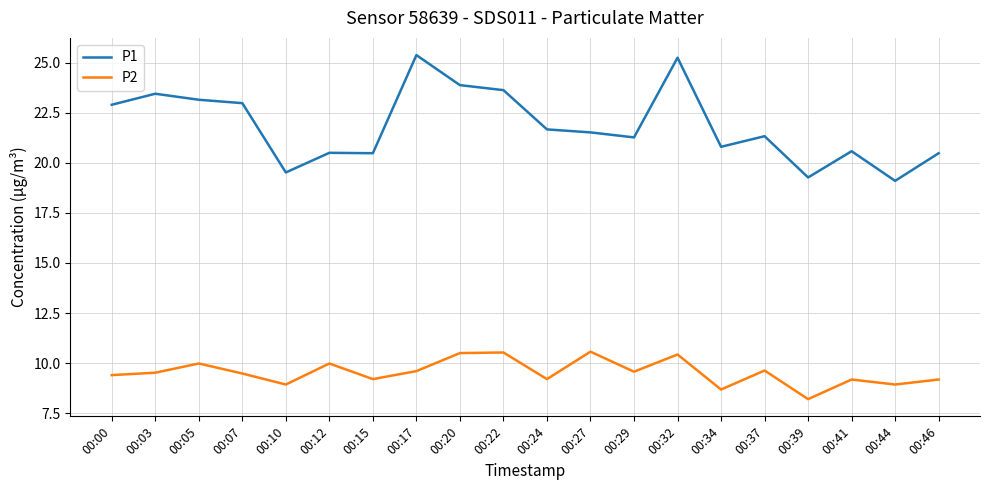

At 00:46, list the series in order from largest to smallest.

P1, P2